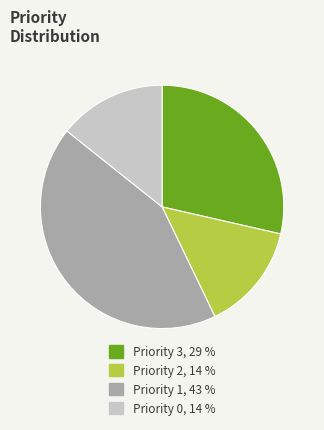

Is there any slice that represents more than half of the pie?

No